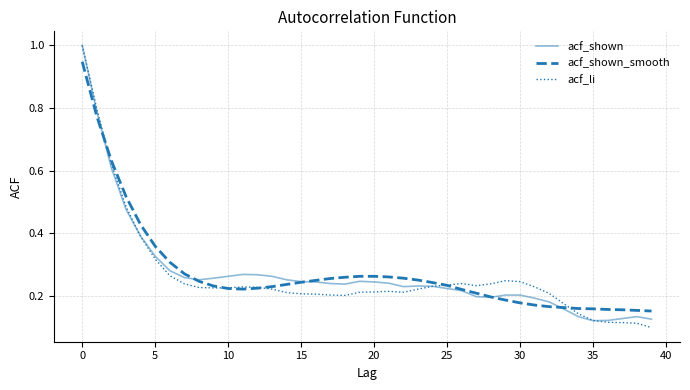

Is this an area chart (filled region under the line)?

No